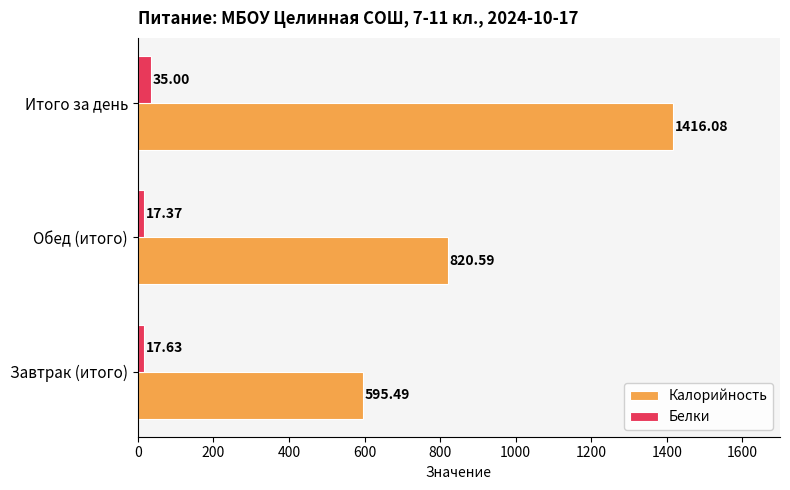

What is the sum of all Белки values?

70.0